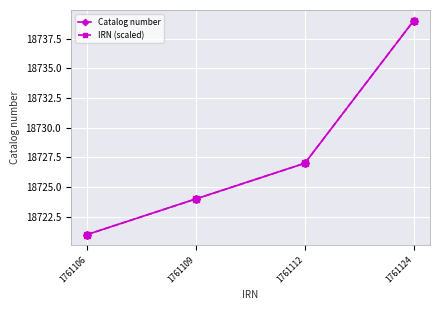

True or false: Catalog number and IRN (scaled) cross at least once.

False